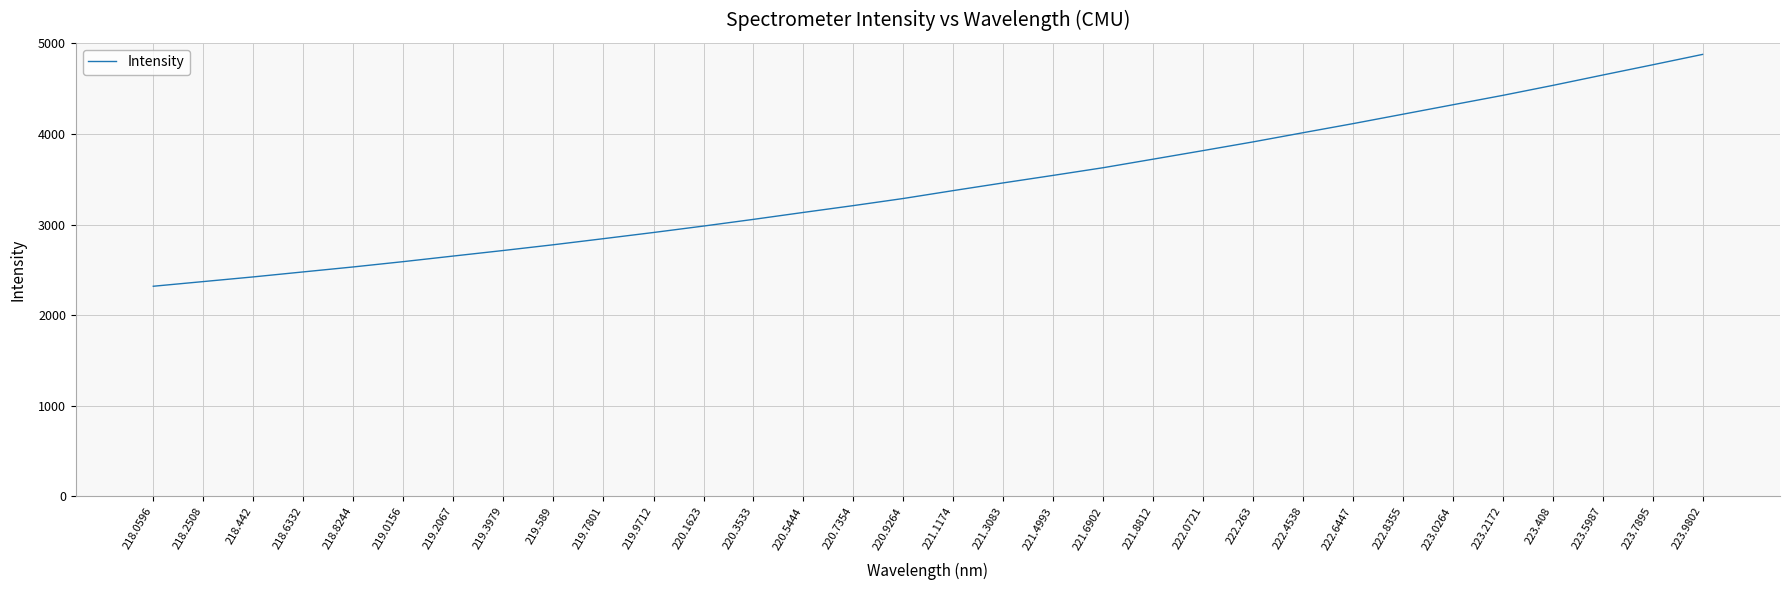

What is the sum of all values?

109708.0